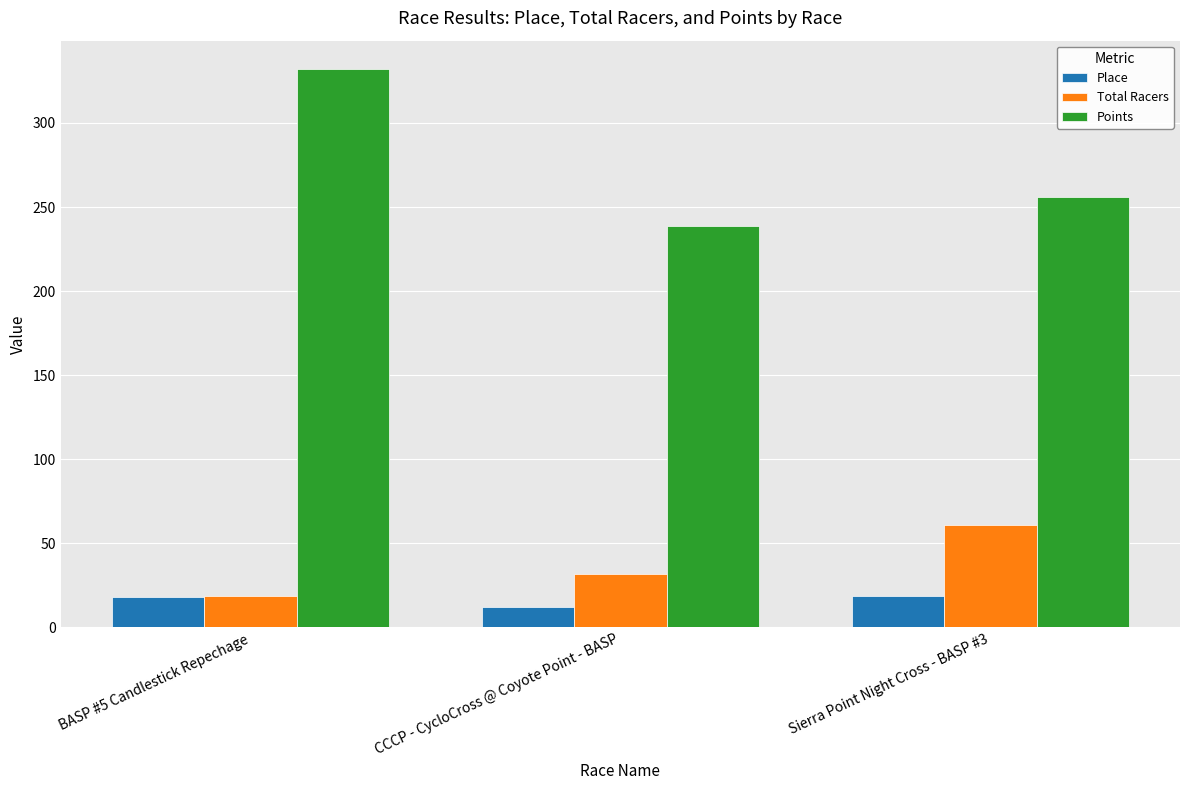

Between BASP #5 Candlestick Repechage and CCCP - CycloCross @ Coyote Point - BASP, which series saw the biggest shift?

Points